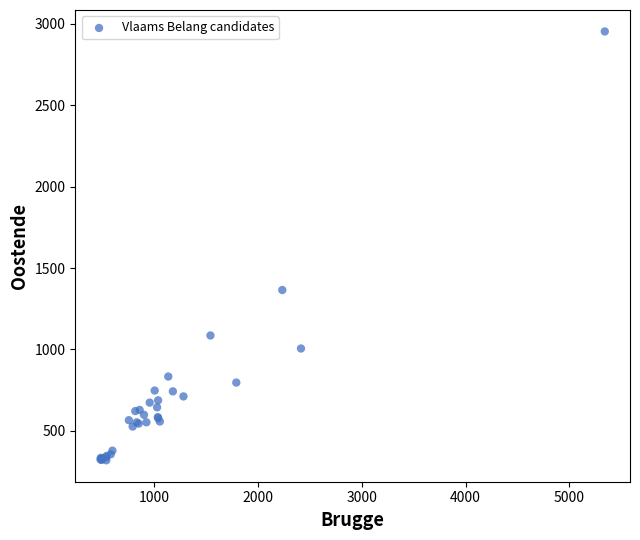

What Y value in the scatter plot is closest to 1636?

1365